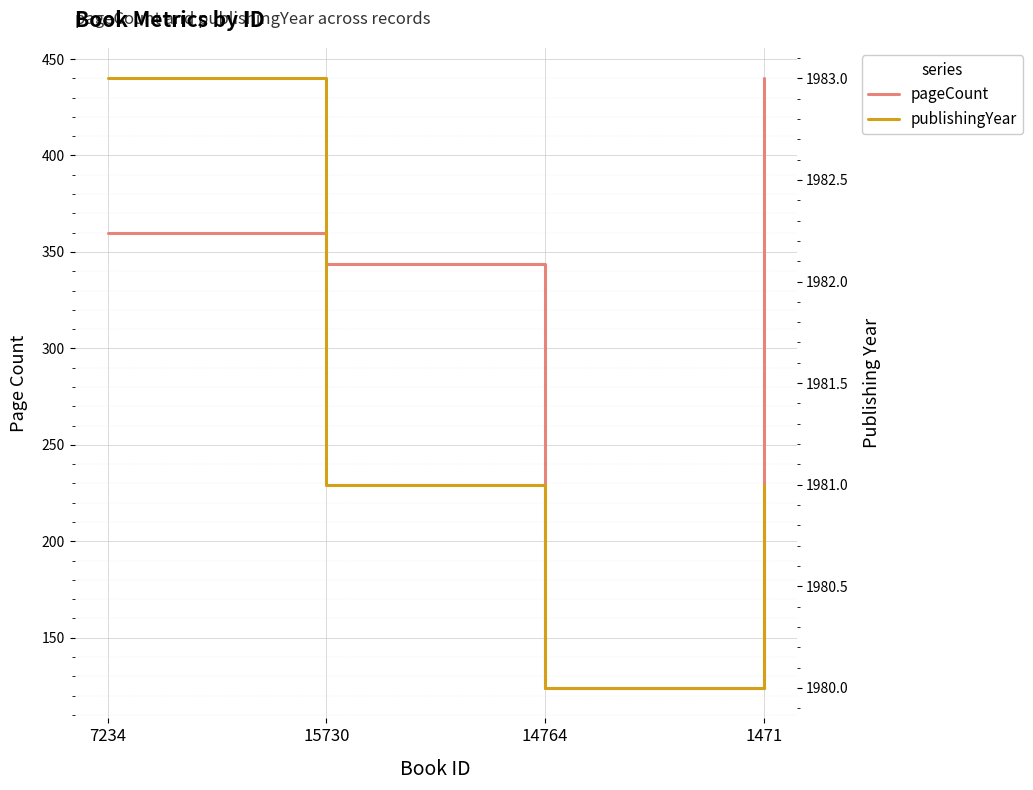

How many values in the pageCount series exceed 360?

1